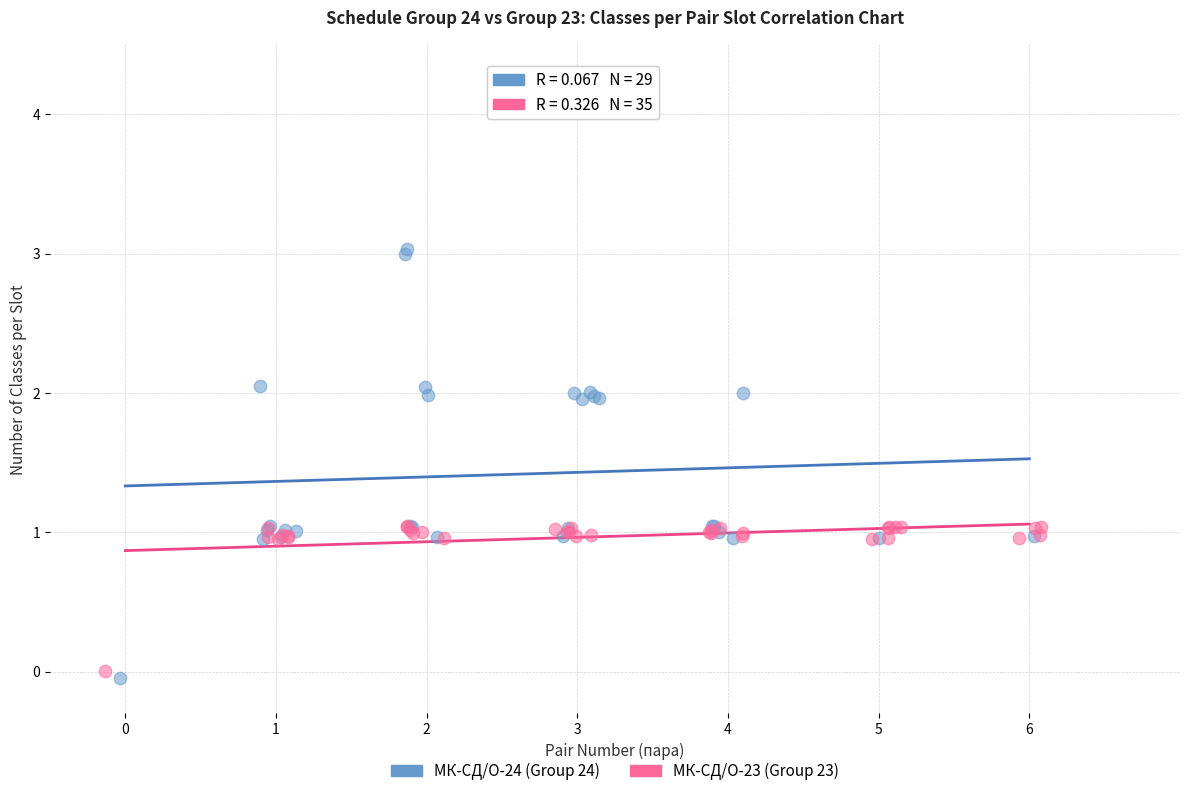

Which series has the widest spread of Y values?

МК-СД/О-24 (Group 24)